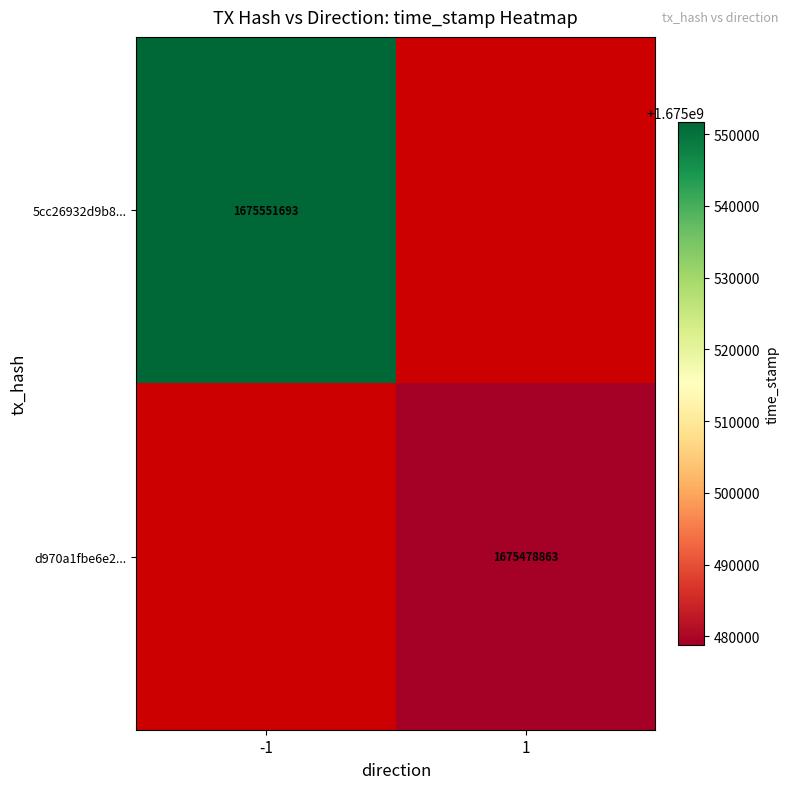

True or false: 5cc26932d9b8... has a value of 1675551693 at -1.

True